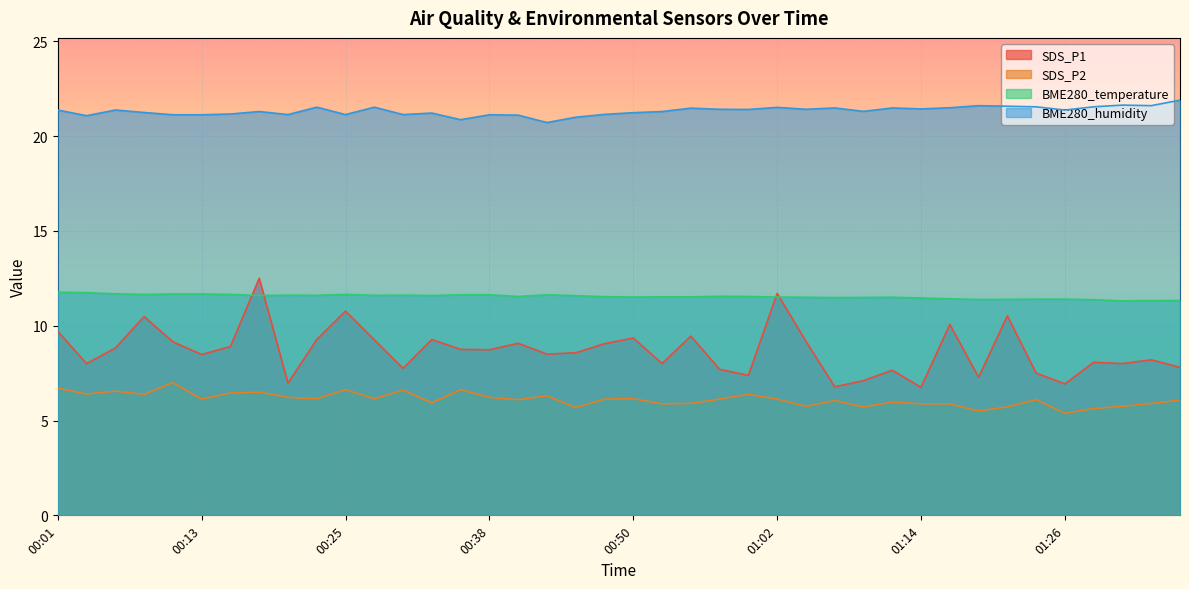

At which category is the sum across all series the highest?

00:18